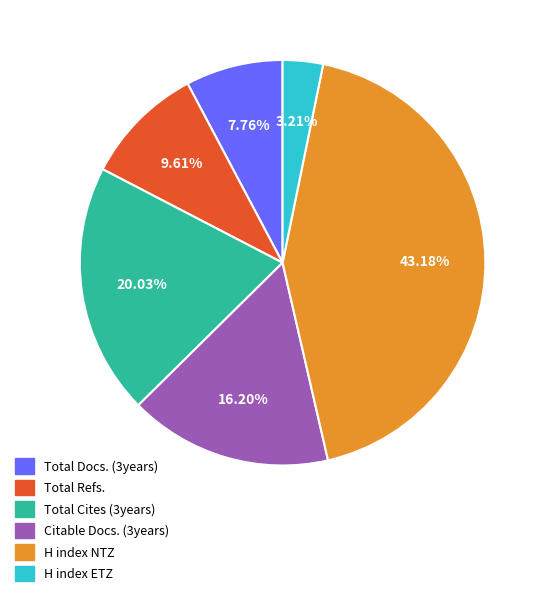

To the nearest percent, what portion does Citable Docs. (3years) represent?

16%